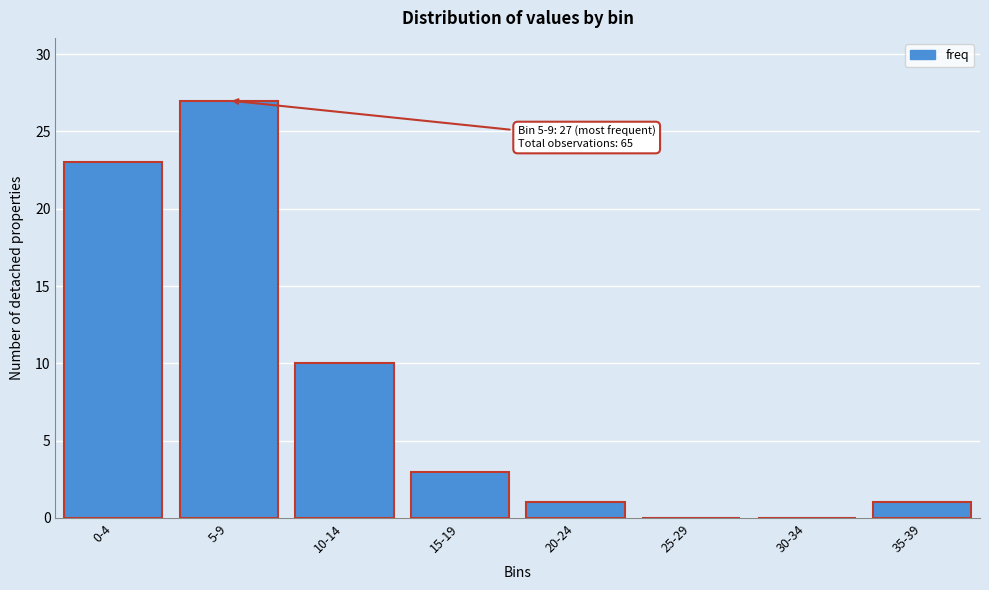

Reading left to right, transcribe all the data shown in this chart.

0-4=23	5-9=27	10-14=10	15-19=3	20-24=1	25-29=0	30-34=0	35-39=1